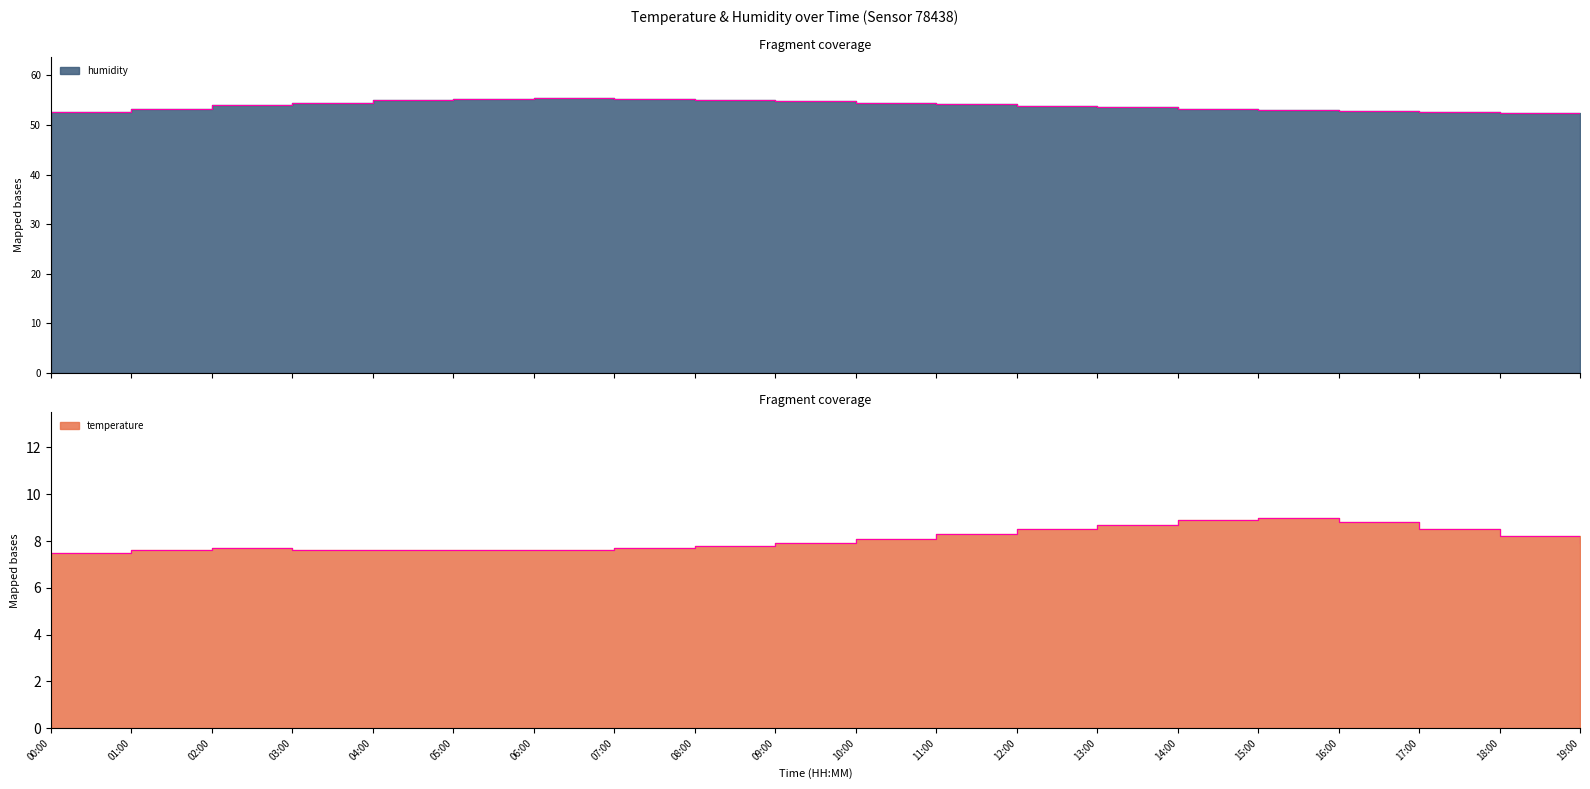

At which label is temperature closest to 8?

09:00